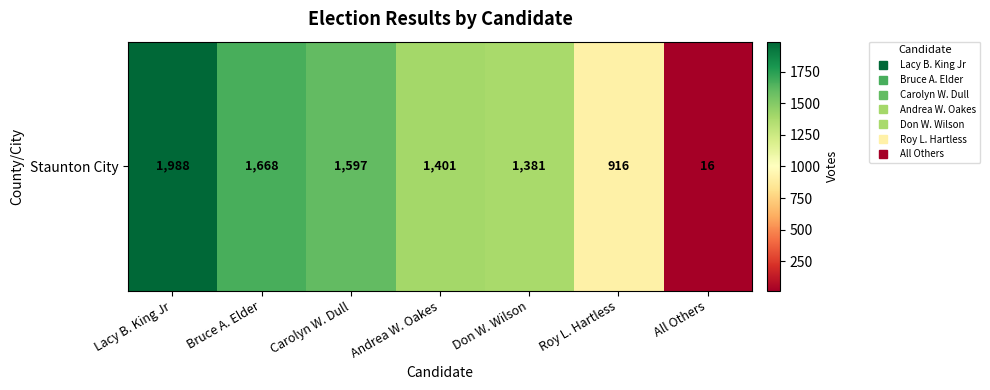

Reading right to left, list all the values displayed in this chart.

16	916	1381	1401	1597	1668	1988